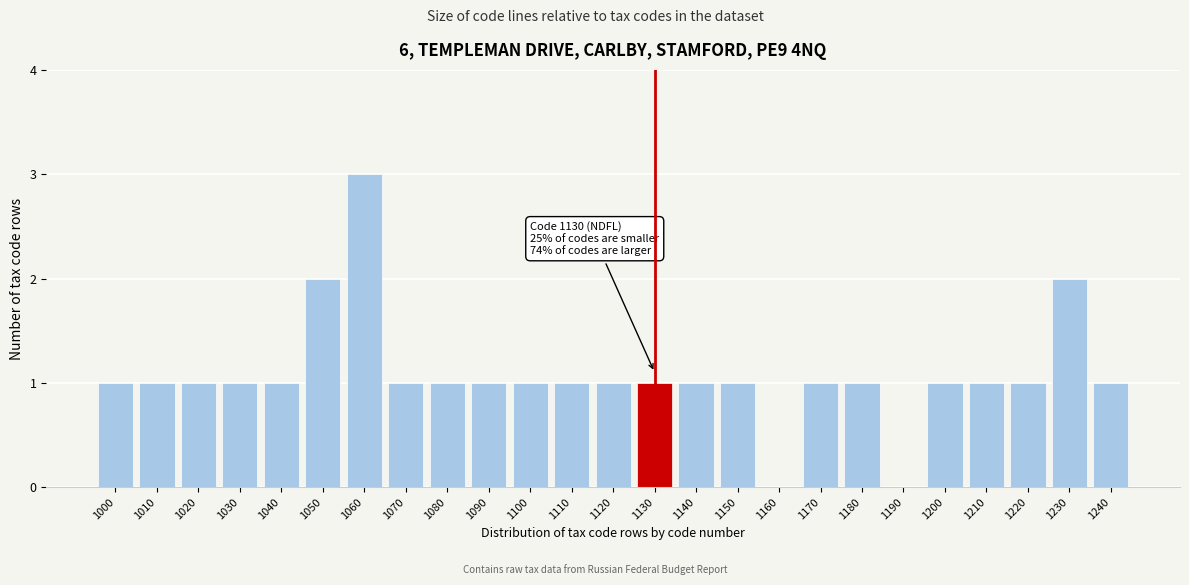

Reading left to right, list all the values displayed in this chart.

1000=1	1010=1	1020=1	1030=1	1040=1	1050=2	1060=3	1070=1	1080=1	1090=1	1100=1	1110=1	1120=1	1130=1	1140=1	1150=1	1160=0	1170=1	1180=1	1190=0	1200=1	1210=1	1220=1	1230=2	1240=1